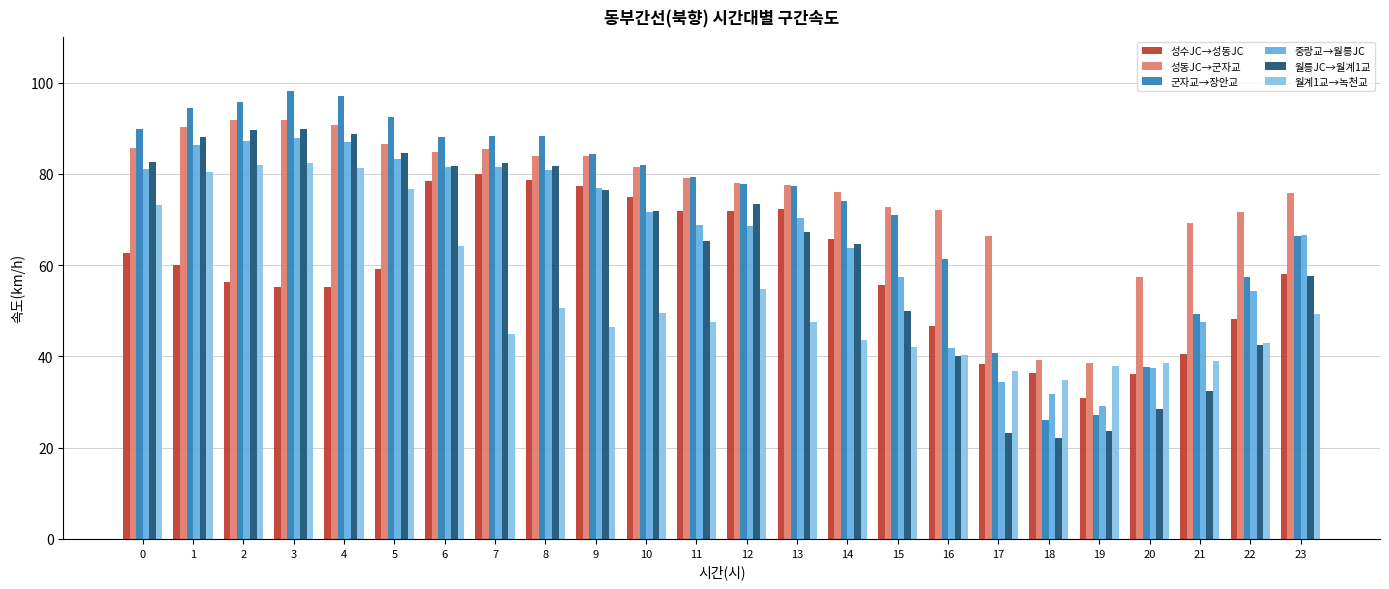

At which label is 월계1교→녹천교 closest to 58?

12